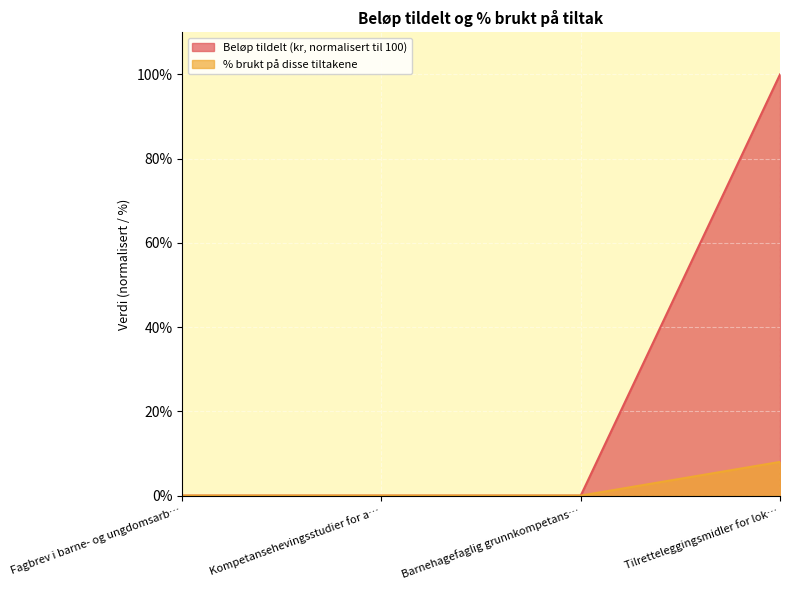

The value of Beløp tildelt (kr, normalisert til 100) at Fagbrev i barne- og ungdomsarb… is 0. True or false?

True